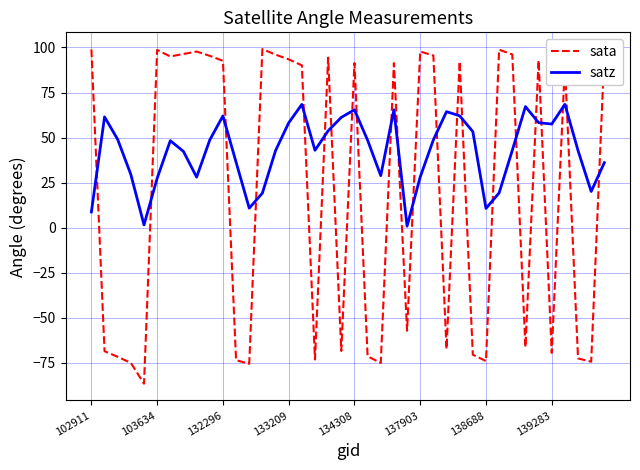

What is the maximum value for satz?

68.4